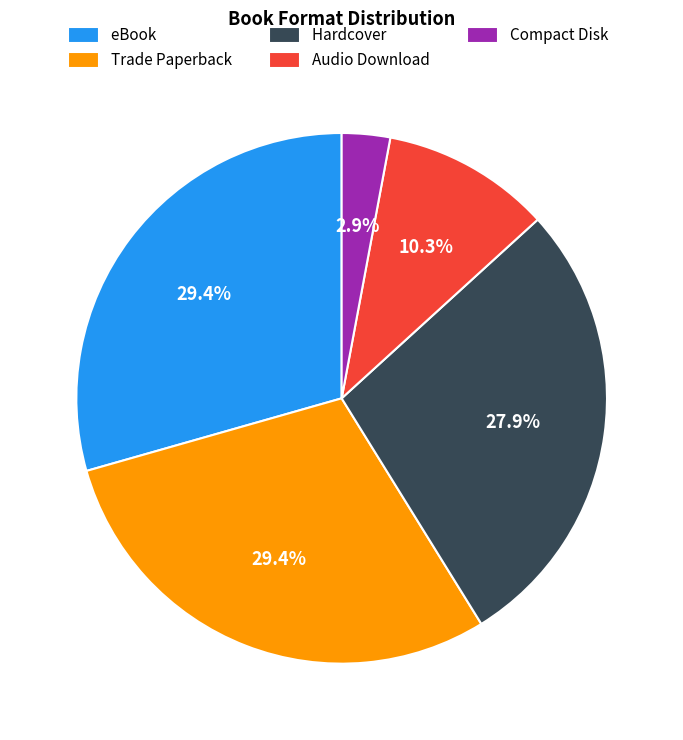

To the nearest percent, what is the difference between the eBook and Audio Download slice percentages?

19%